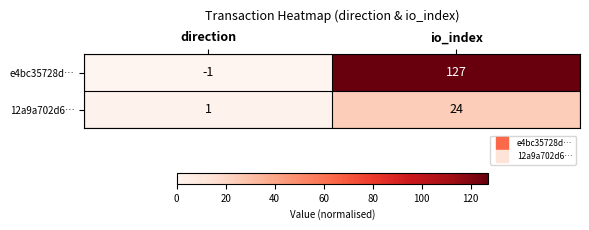

Read the 12a9a702d6… value at io_index.

24